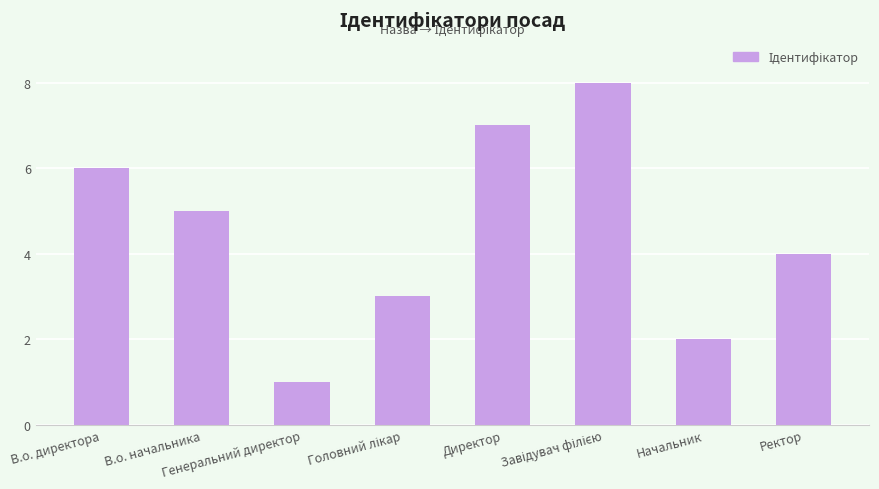

Count the number of data series in this chart.

1